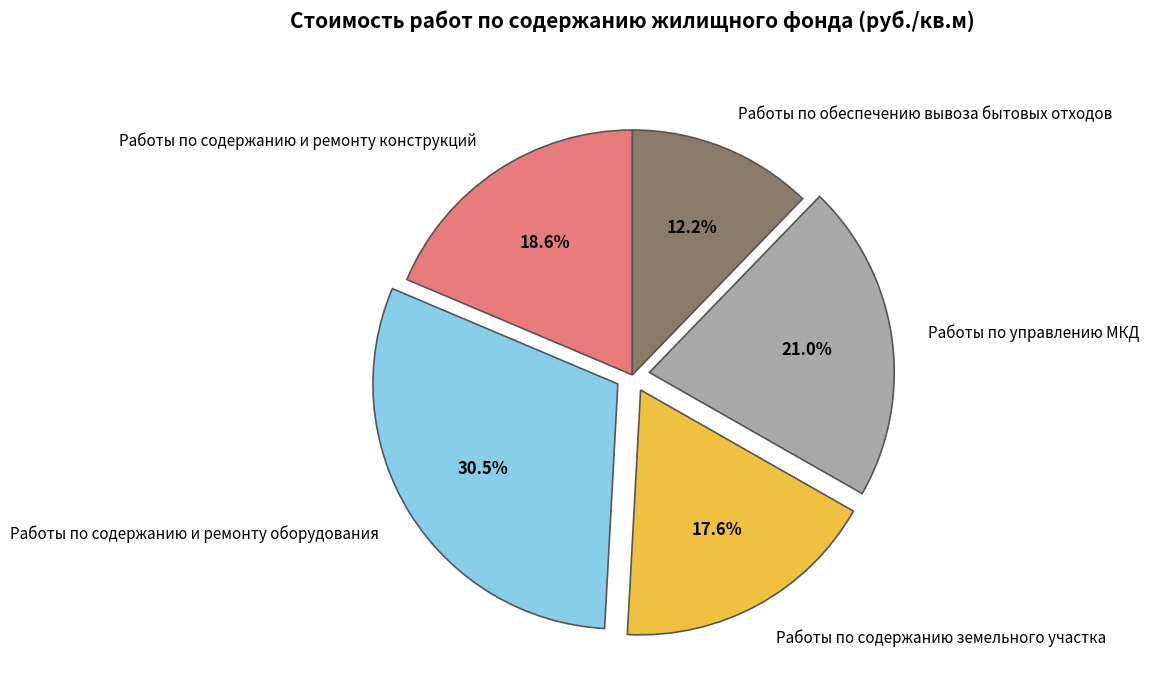

Combined, do Работы по обеспечению вывоза бытовых отходов and Работы по управлению МКД account for over 50%?

No